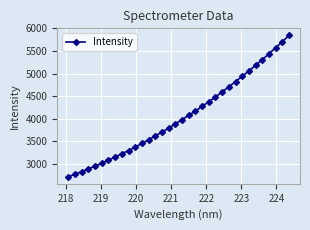

What is the greatest value displayed?

5846.1